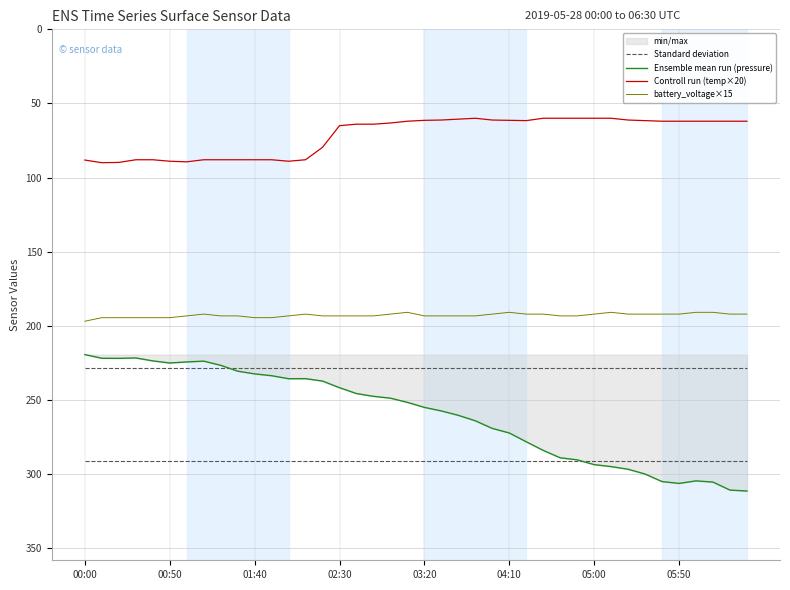

Read the Controll run (temp×20) value at 18.

63.2